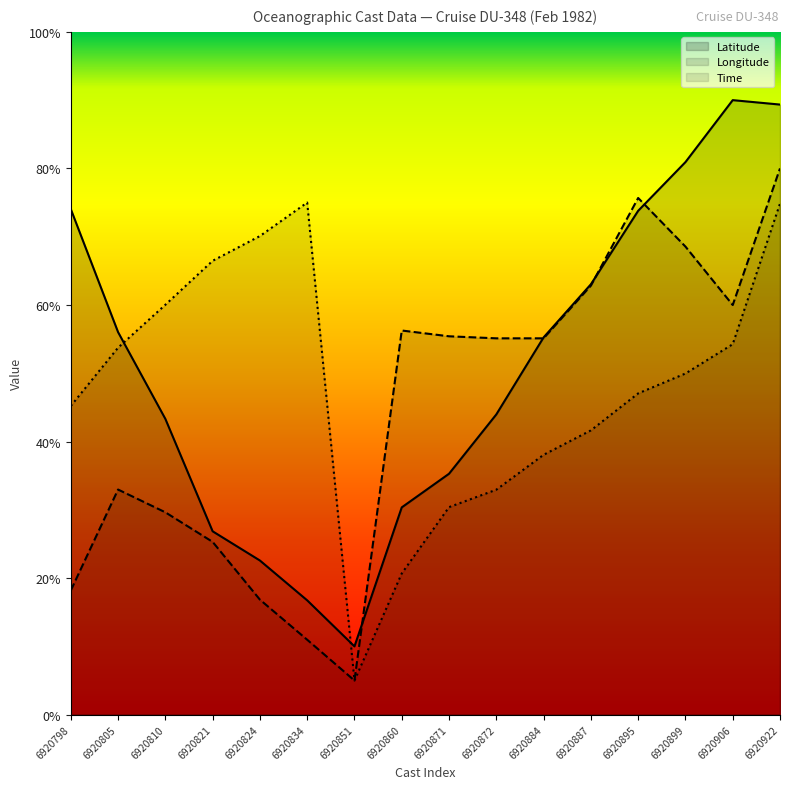

How many distinct data groups are displayed?

3